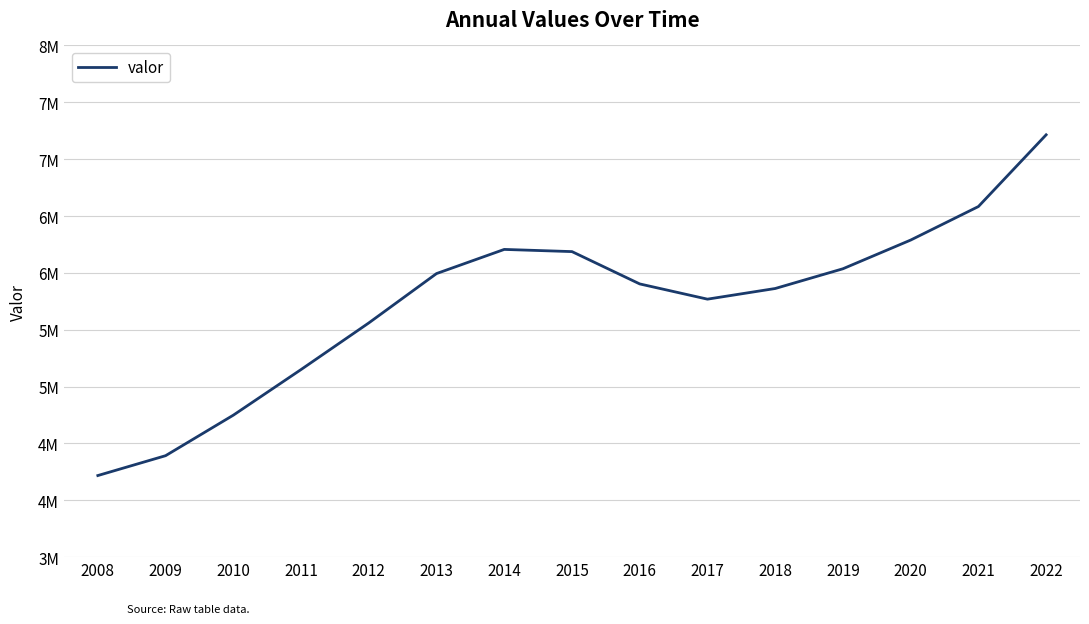

The value at 2016 is 1711978. True or false?

False